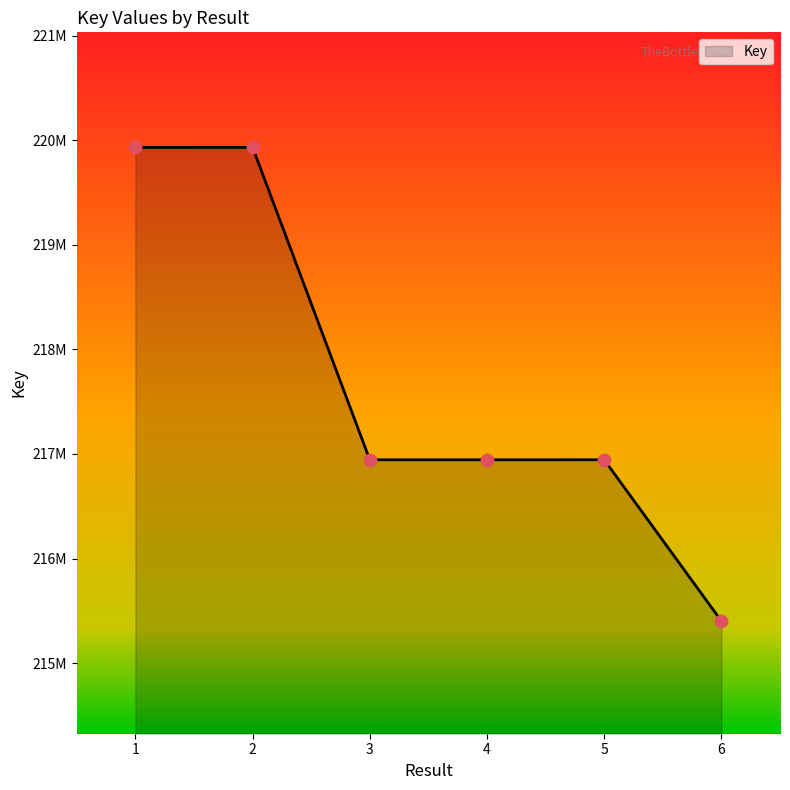

What is the change in value from 2 to 6?

-4529157